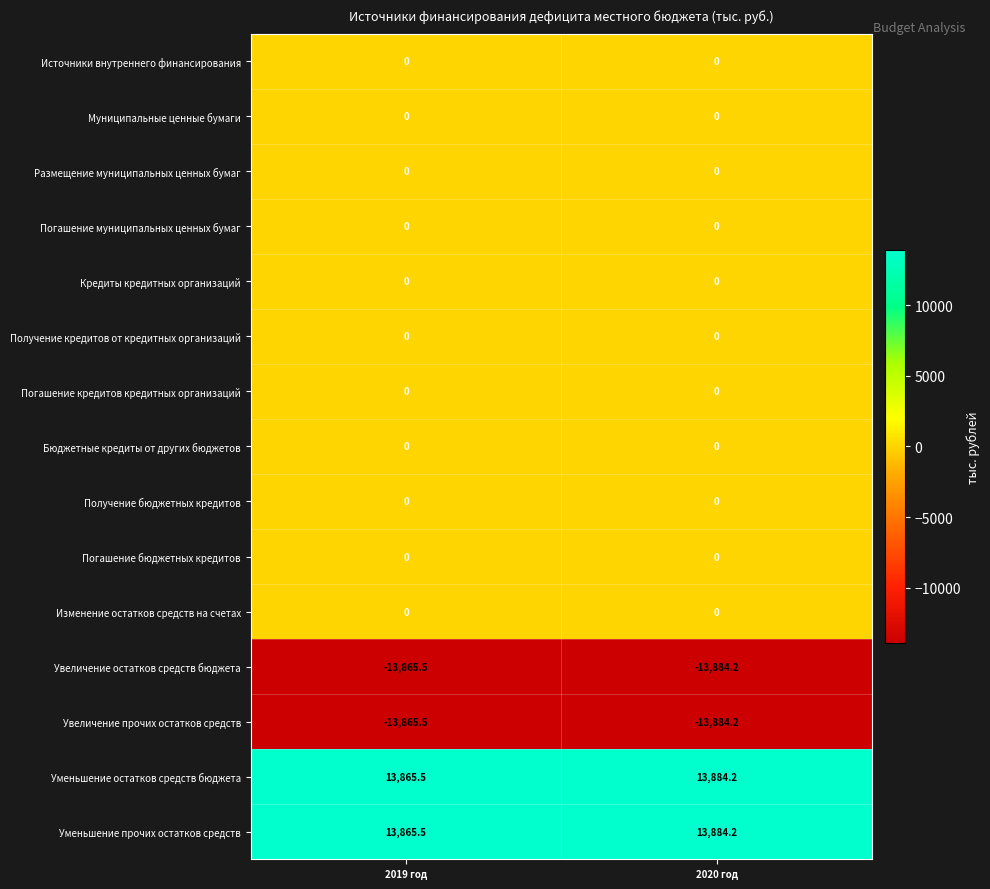

At which category does the chart reach its minimum across all series?

2020 год